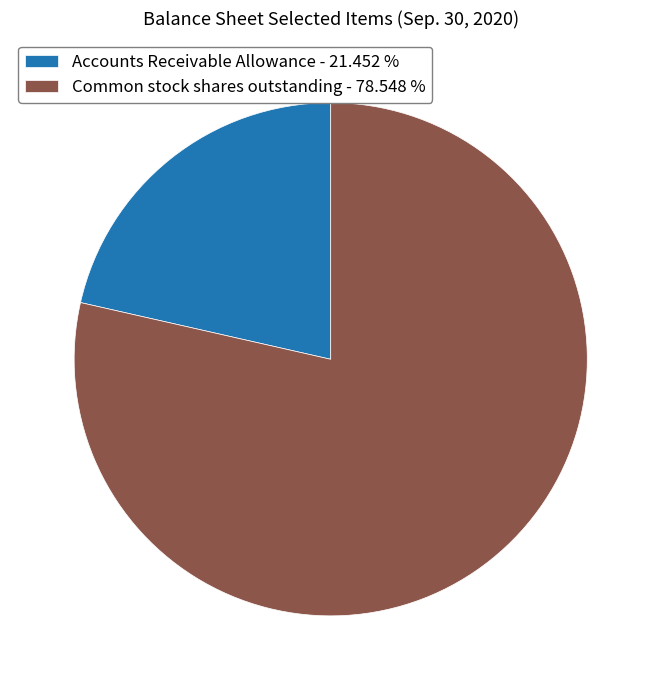

What is the majority slice?

Common stock shares outstanding